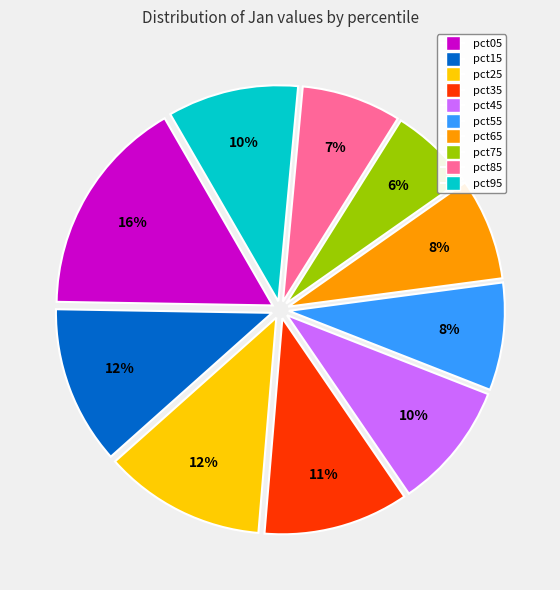

Does pct35 represent more than half of the total?

No